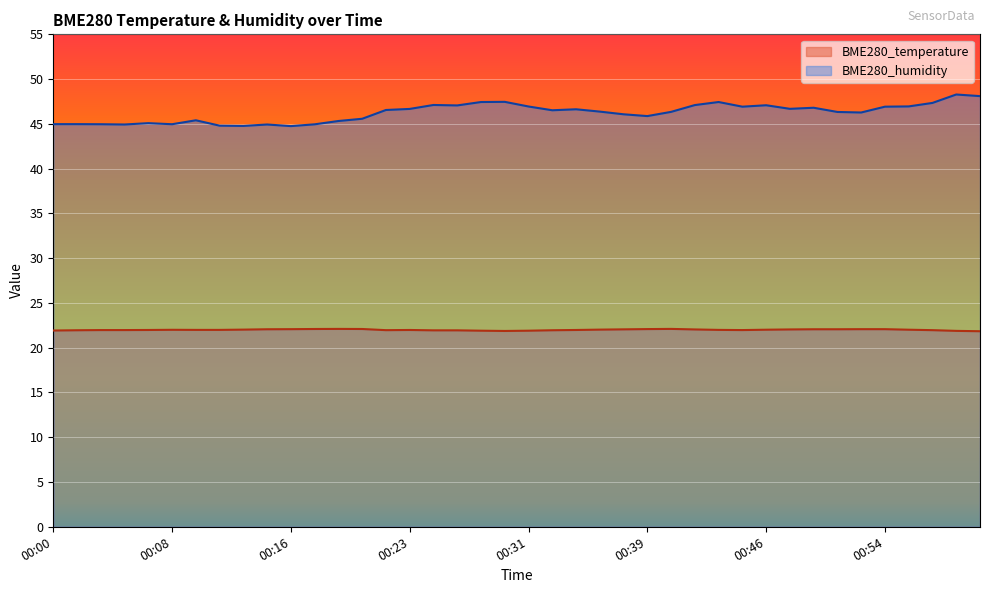

How many lines are shown in the chart?

2